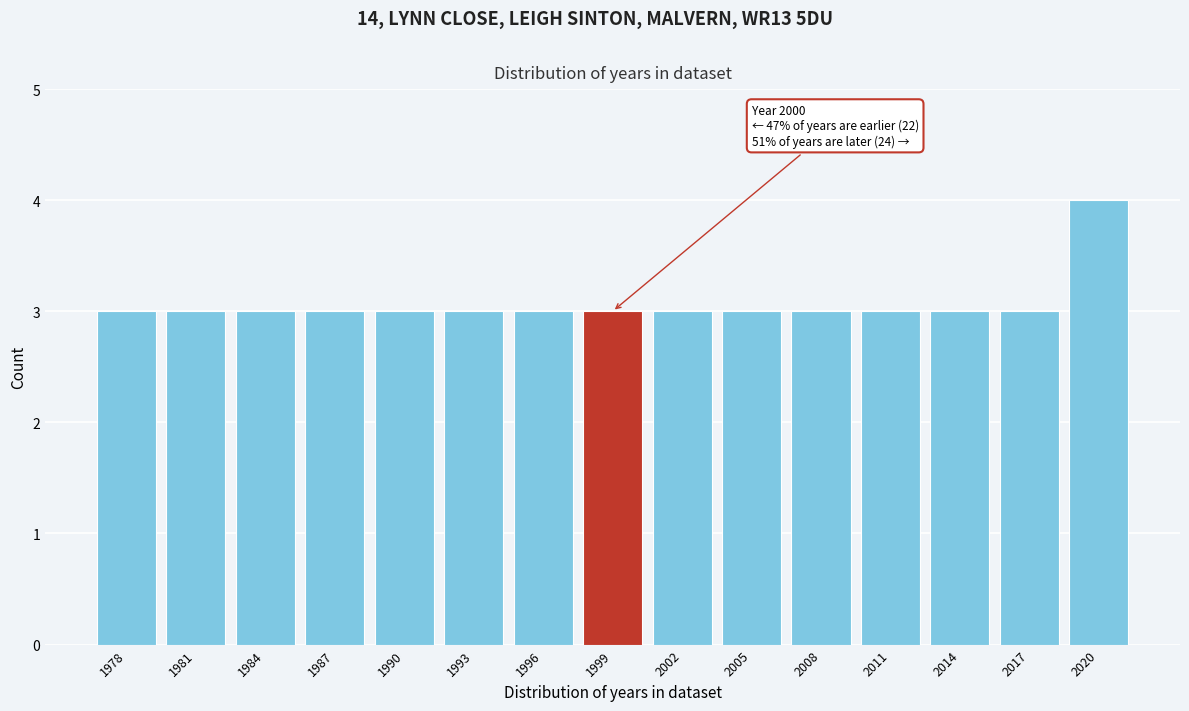

Reading right to left, extract all data points from this chart.

4	3	3	3	3	3	3	3	3	3	3	3	3	3	3